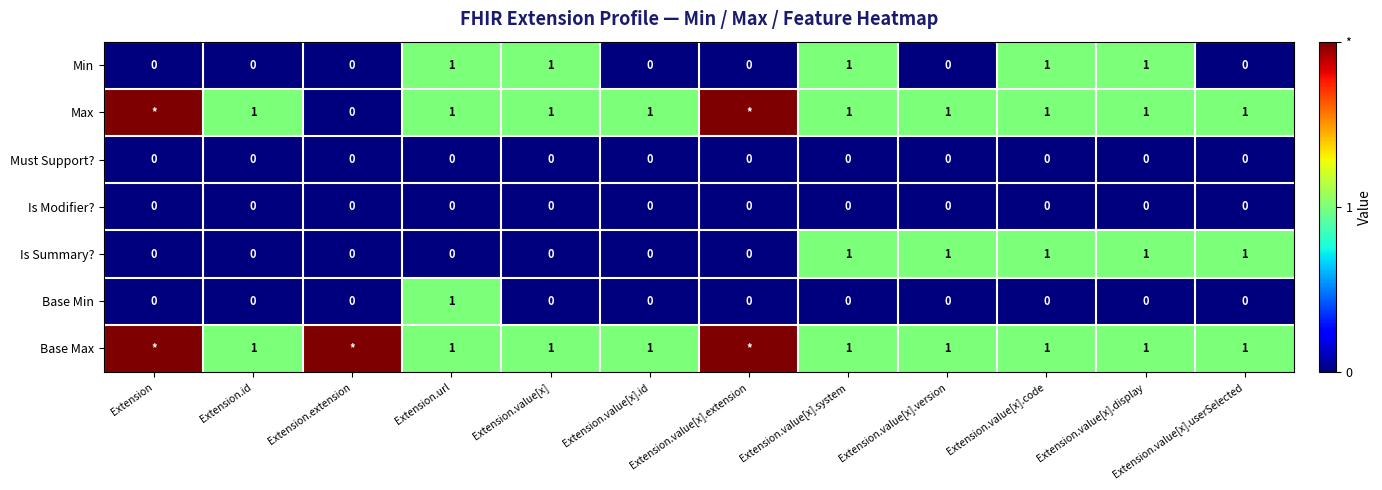

What is the difference between the highest and lowest values at Extension.value[x].userSelected?

1